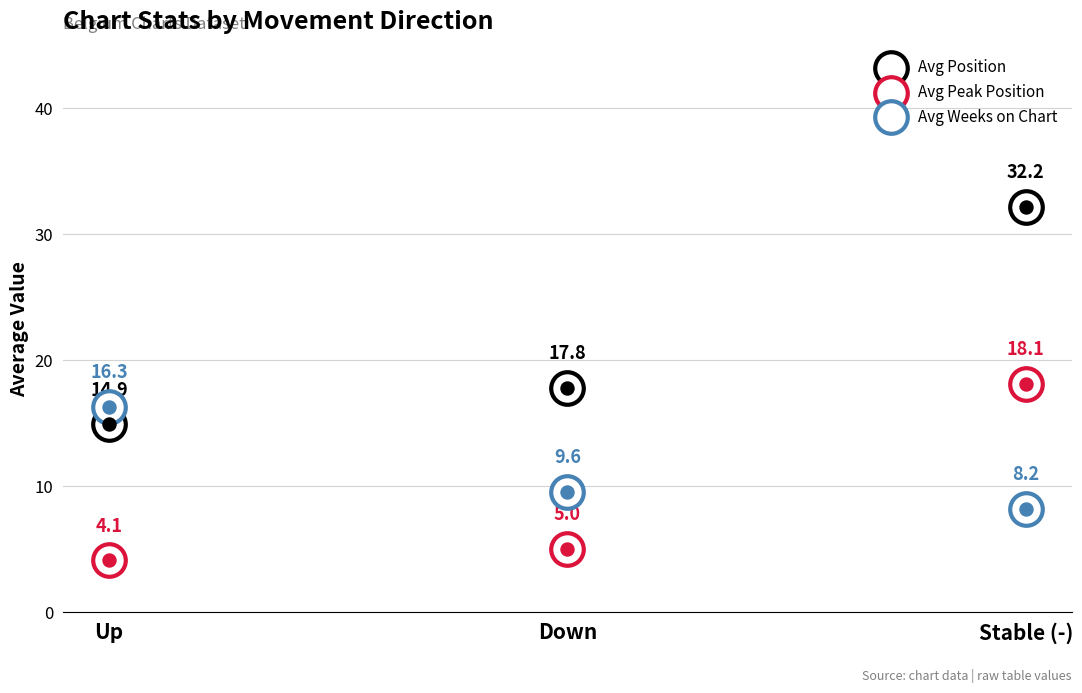

Is the value of Avg Peak Position at Up greater than the value of Avg Position at Down?

No